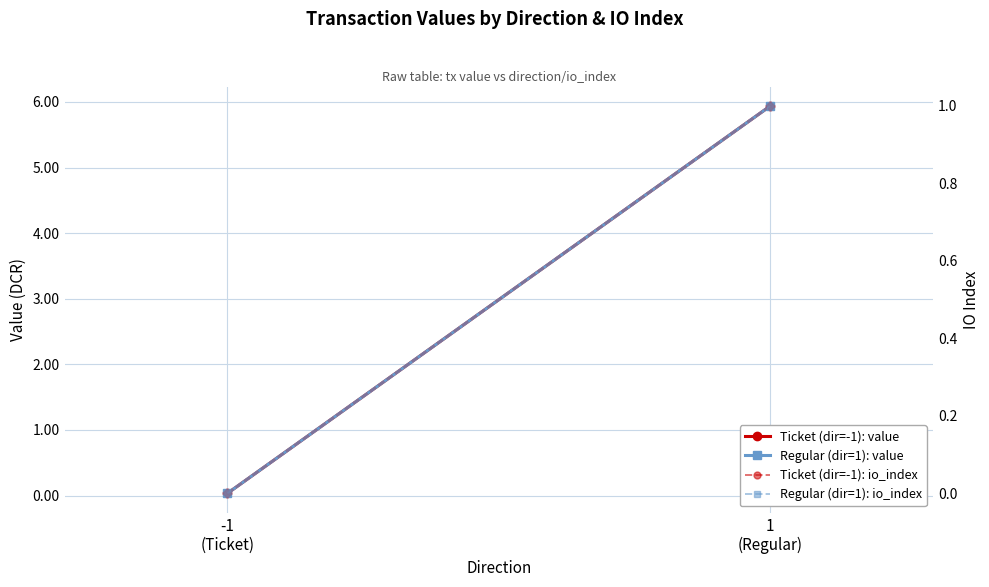

List the series in order of their peak value, highest first.

Ticket (dir=-1): value, Regular (dir=1): value, Ticket (dir=-1): io_index, Regular (dir=1): io_index